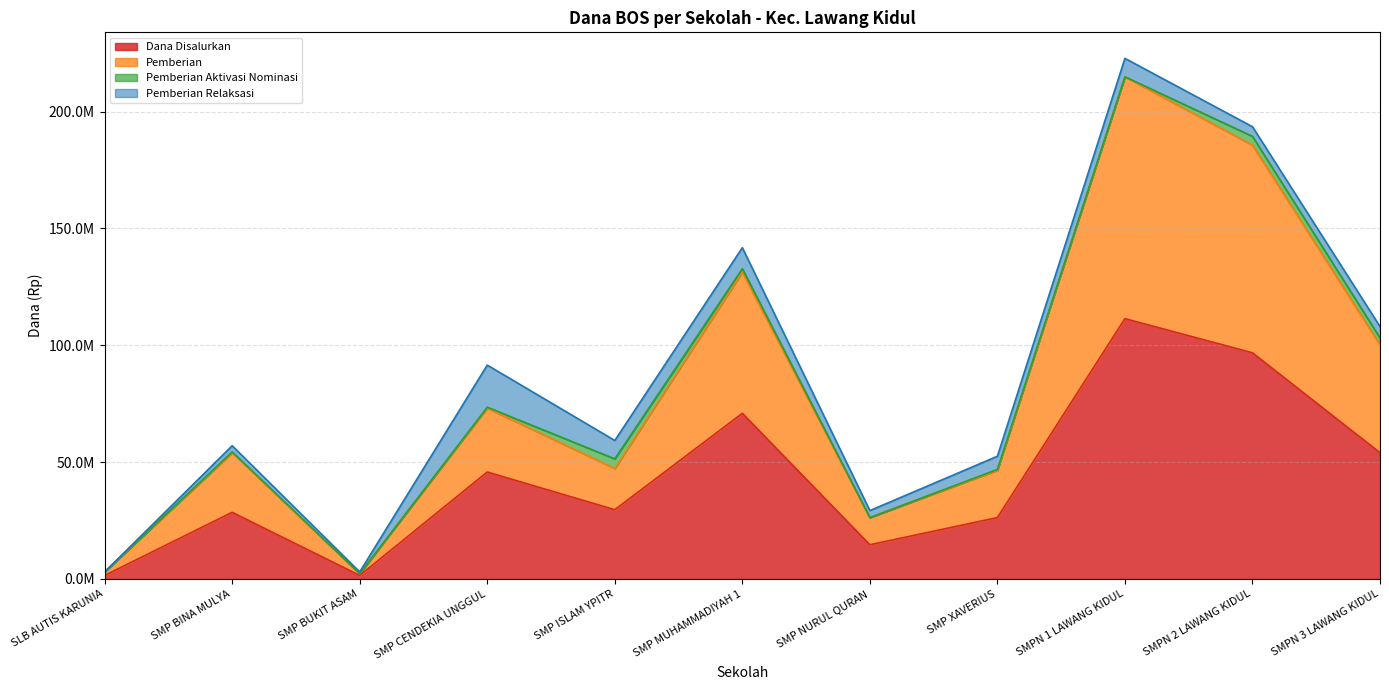

How many data points in Dana Disalurkan are less than 29625000?

5